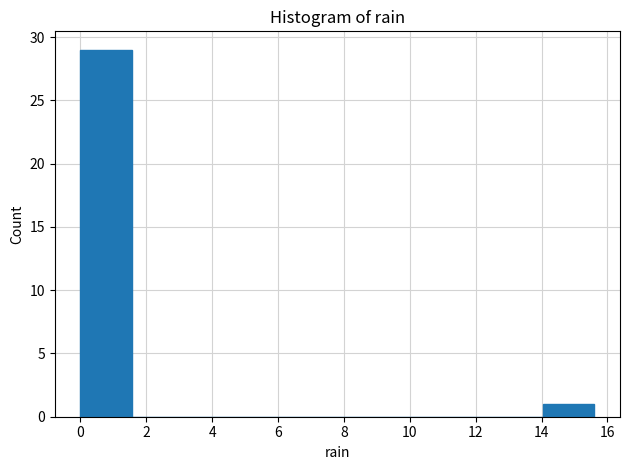

Reading left to right, transcribe this chart: for each bar, give the range it covers on the x-axis and its height. Neither the bar edges nor the heights are printed on the chart, so give them approximately, as read against the axes.

0.00 to 1.56: 29
1.56 to 3.12: 0
3.12 to 4.68: 0
4.68 to 6.24: 0
6.24 to 7.80: 0
7.80 to 9.36: 0
9.36 to 10.92: 0
10.92 to 12.48: 0
12.48 to 14.04: 0
14.04 to 15.60: 1